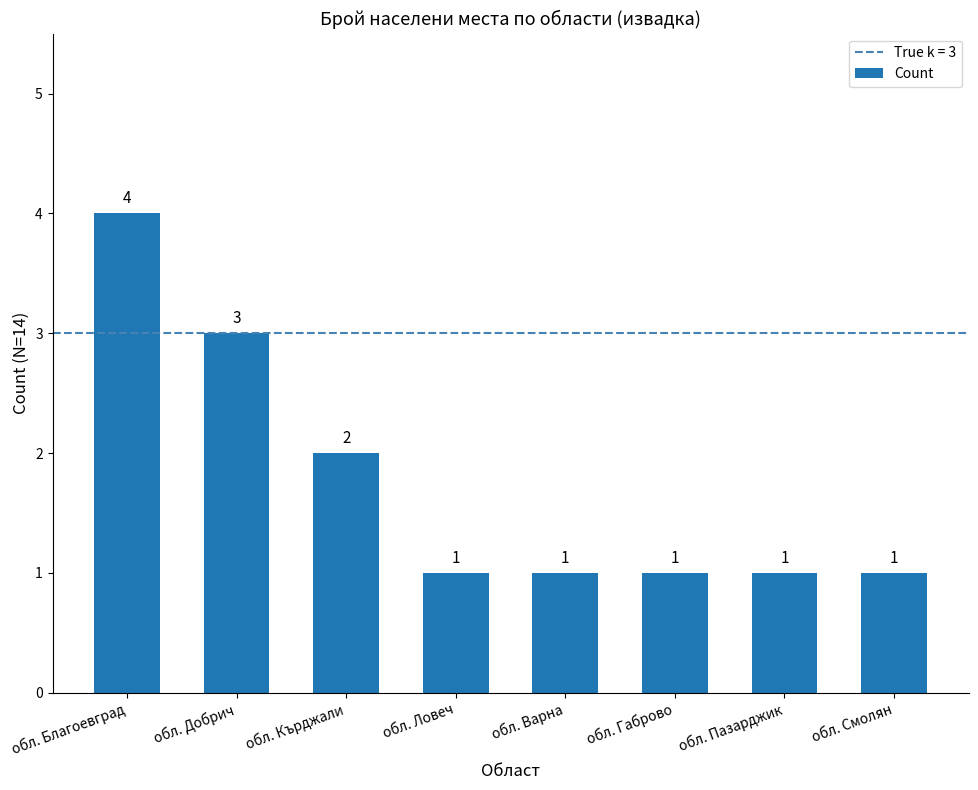

What is the greatest value displayed?

4